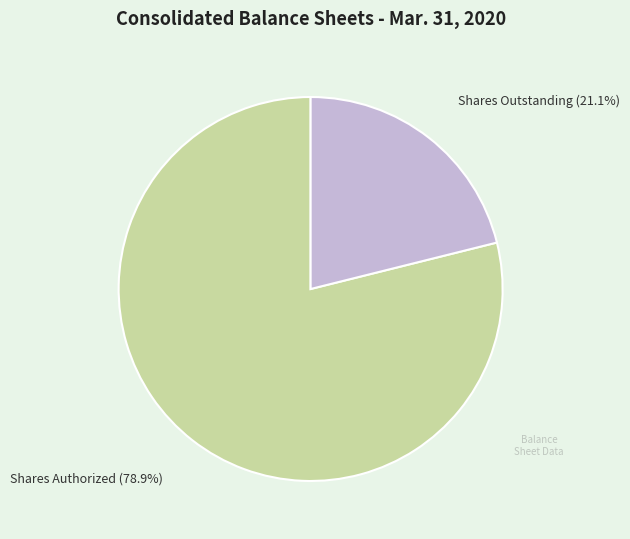

Which category has the biggest portion of the pie?

Common stock, shares authorized